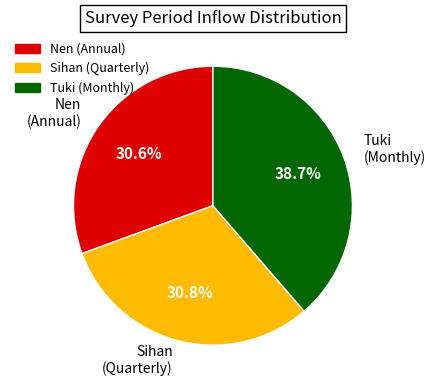

Which has a higher value, Tuki (Monthly) or Sihan (Quarterly)?

Tuki (Monthly)